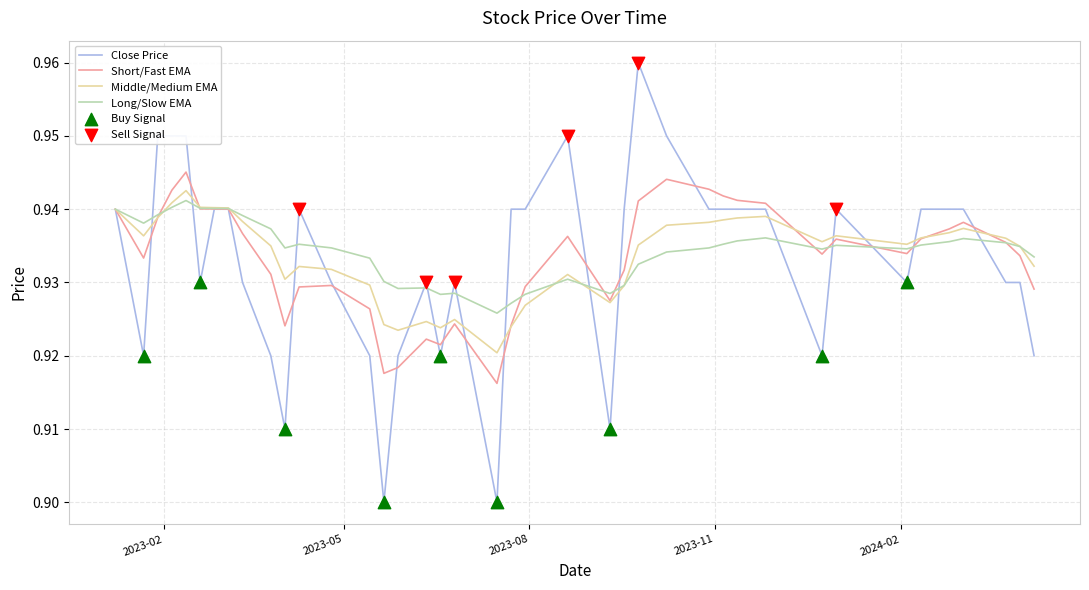

At how many categories does at least one series exceed 0?

40